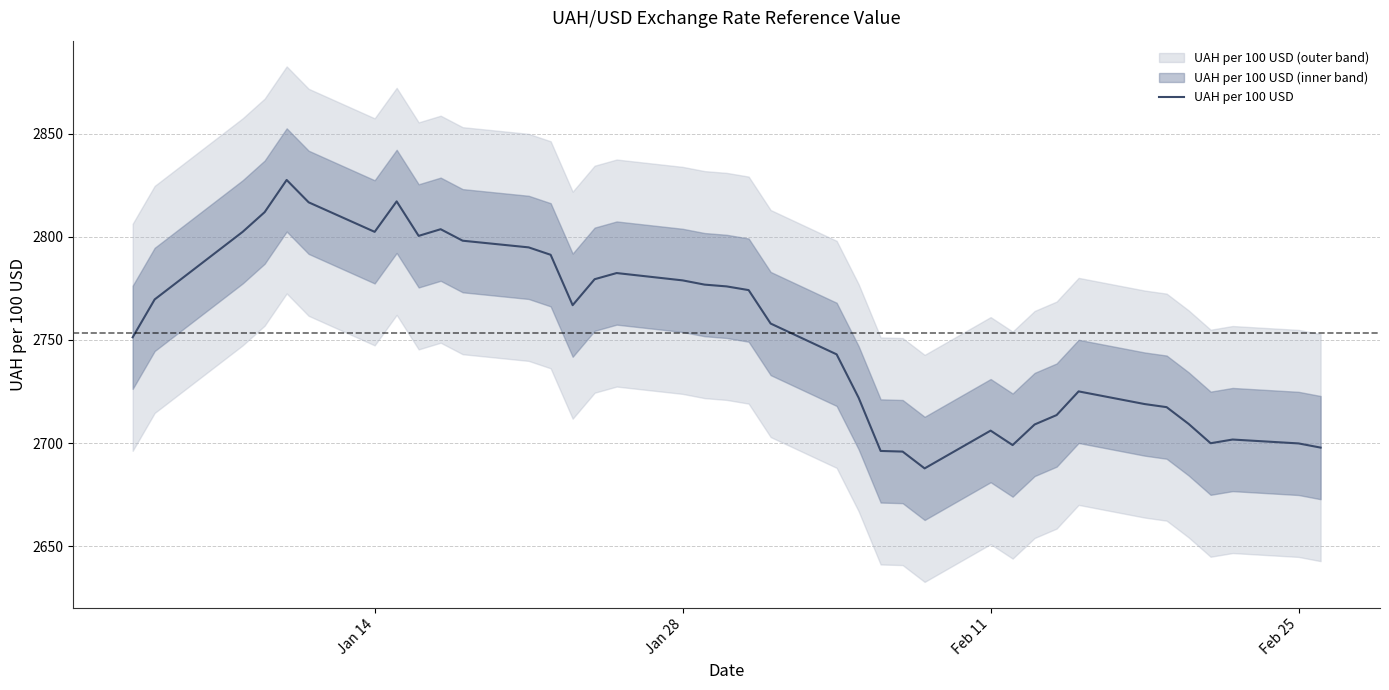

Does the chart have visible grid lines?

Yes